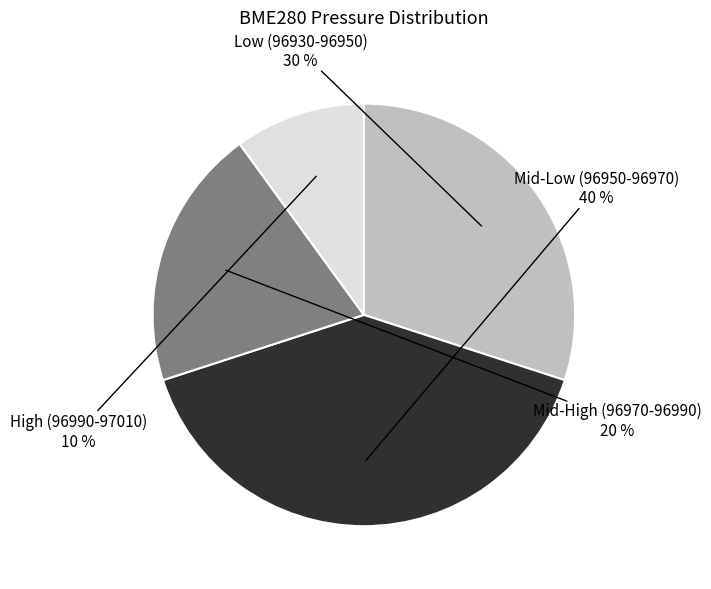

To the nearest percent, what is the average slice percentage?

25%